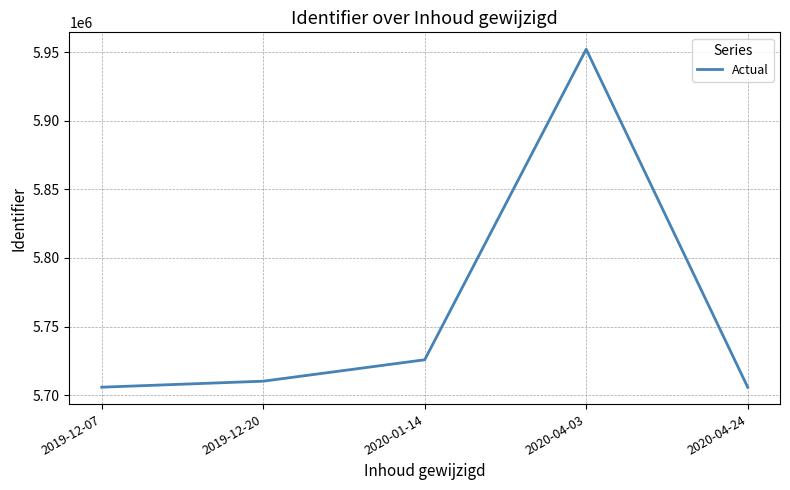

Where is the data nearest to the value 5828935?

2020-01-14